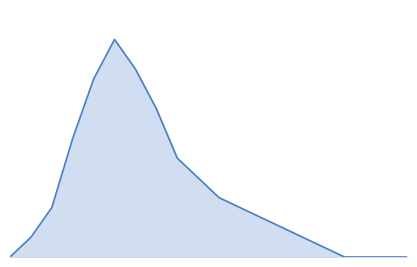

What is the difference between the maximum and second lowest values?

22